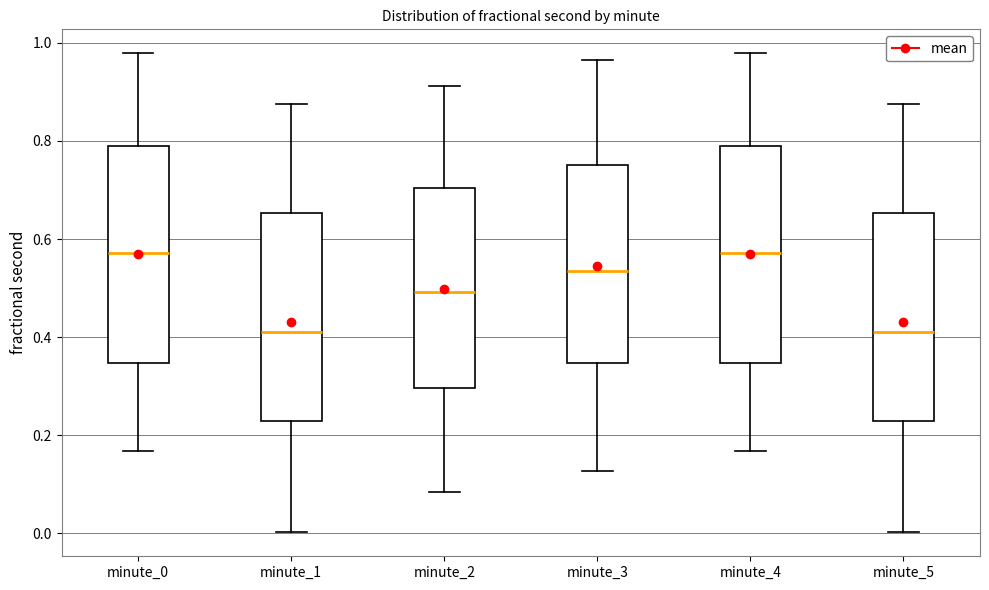

Where does the median line of the box for minute_5 sit on the y-axis? The values are not printed on the chart, so give them approximately, as read against the axis.

0.42